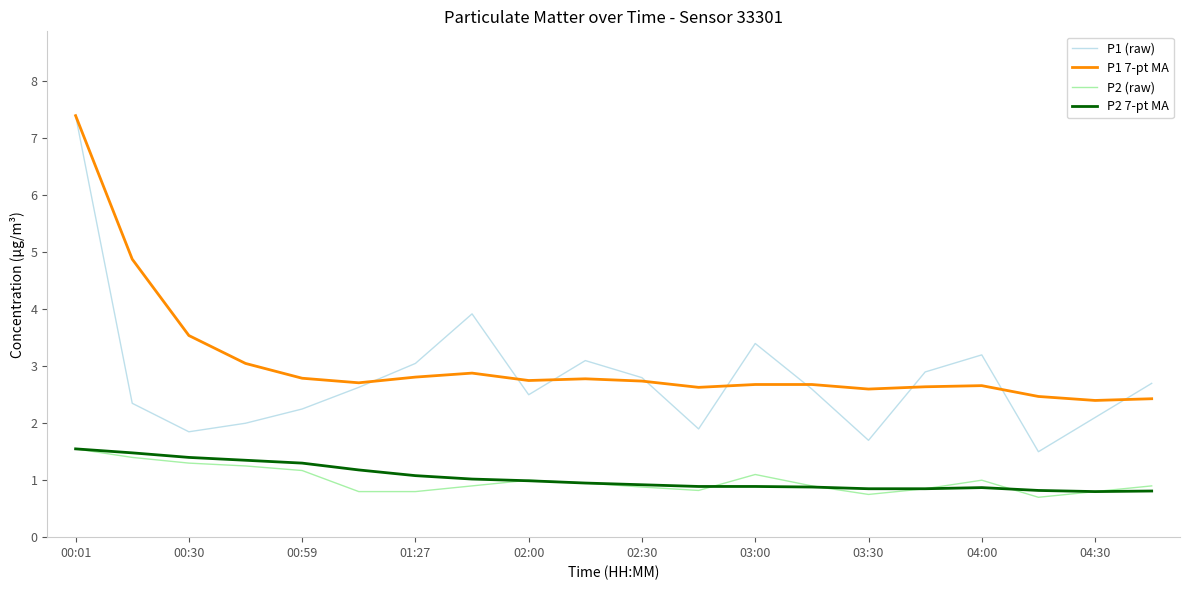

Which series has the widest spread of values?

P1 (raw)